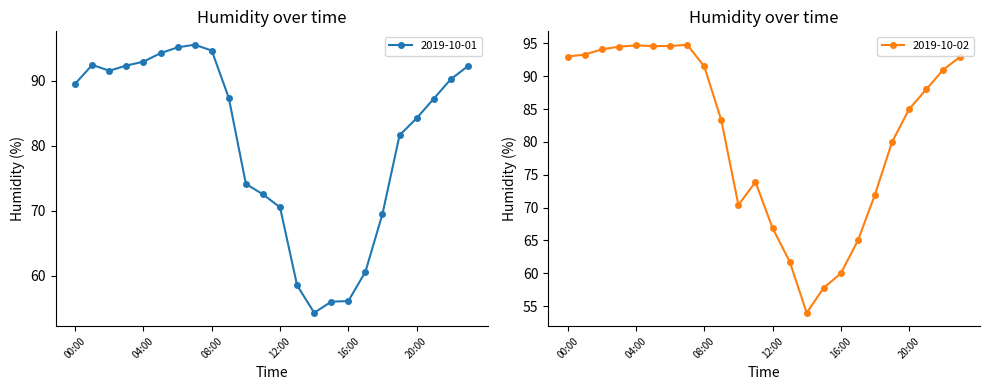

Does the chart have visible grid lines?

No